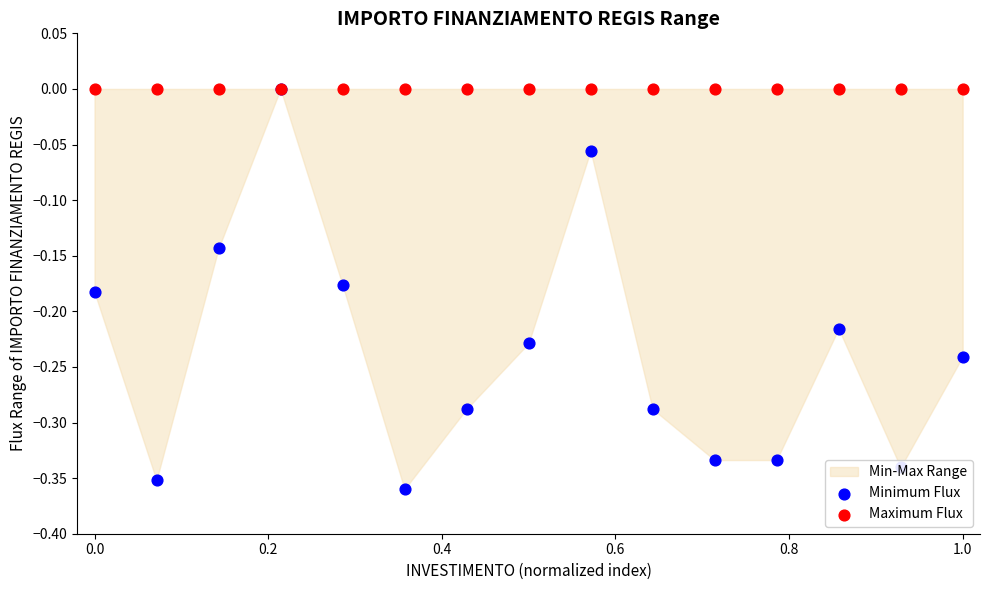

Which series has the largest Y range (max minus min)?

Minimum Flux